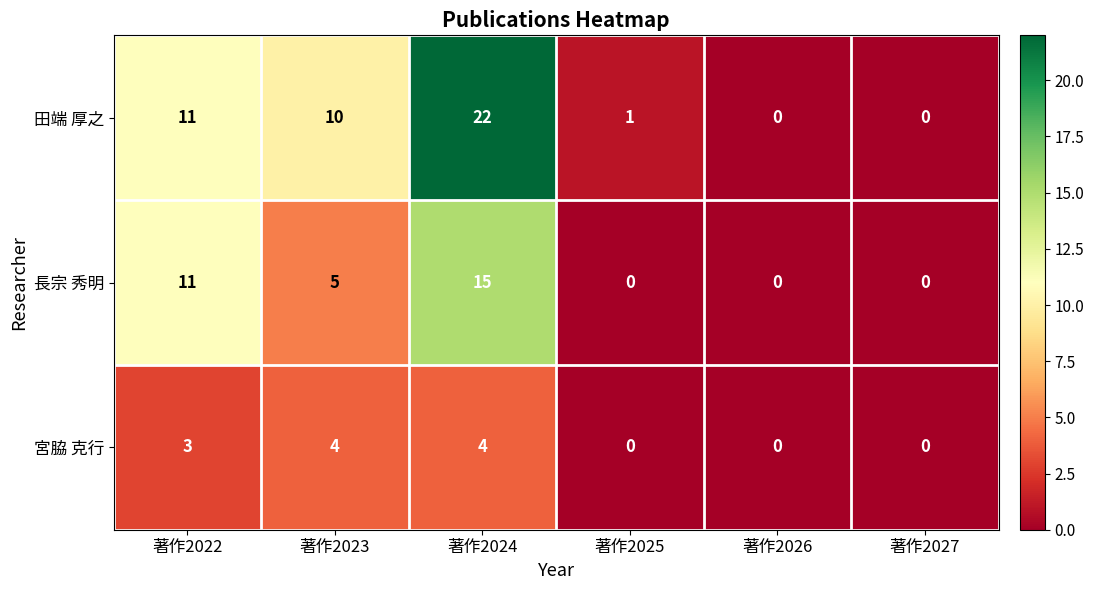

True or false: 田端 厚之 has a value of 11 at 著作2022.

True